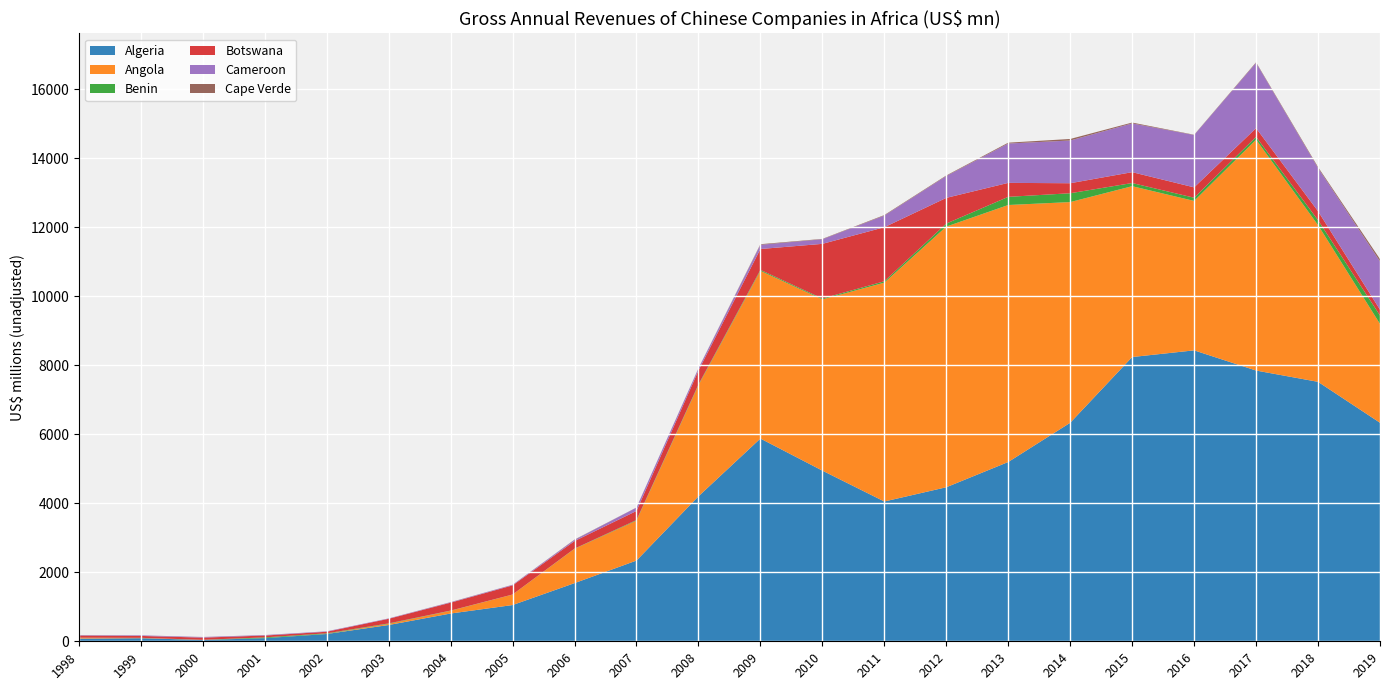

Reading left to right, transcribe all the data shown in this chart.

Algeria: 78.6	89.6	38.4	90.2	211.6	471.8	805.3	1050.4	1686.1	2340.3	4202.3	5877.3	4947.4	4052.6	4465.5	5197.6	6334.3	8240.6	8434.2	7849.0	7521.5	6335.5
Angola: 23.7	8.3	3.1	0.0	4.1	34.1	79.3	304.0	994.8	1158.1	3222.0	4861.9	4964.1	6344.2	7556.4	7450.4	6398.4	4952.8	4331.9	6693.3	4543.2	2865.9
Benin: 1.7	2.2	1.4	23.3	15.4	12.6	5.7	1.9	6.0	17.0	20.3	28.3	25.2	40.8	87.7	236.6	256.2	91.6	92.9	81.1	143.7	244.2
Botswana: 61.3	55.2	63.6	52.6	45.2	133.4	229.3	263.8	219.0	262.9	405.2	604.7	1585.0	1566.3	745.0	405.0	290.2	315.0	300.2	252.8	259.6	168.3
Cameroon: 11.8	16.5	16.4	14.0	12.7	11.2	12.2	17.3	35.3	98.2	62.2	122.1	133.1	337.4	634.1	1140.9	1238.9	1413.5	1517.5	1892.4	1252.1	1399.0
Cape Verde: 2.5	0.9	1.8	1.4	0.2	0.5	3.9	1.7	7.8	2.6	4.3	17.4	10.6	15.3	15.3	24.6	44.2	24.6	8.1	16.9	27.4	66.7